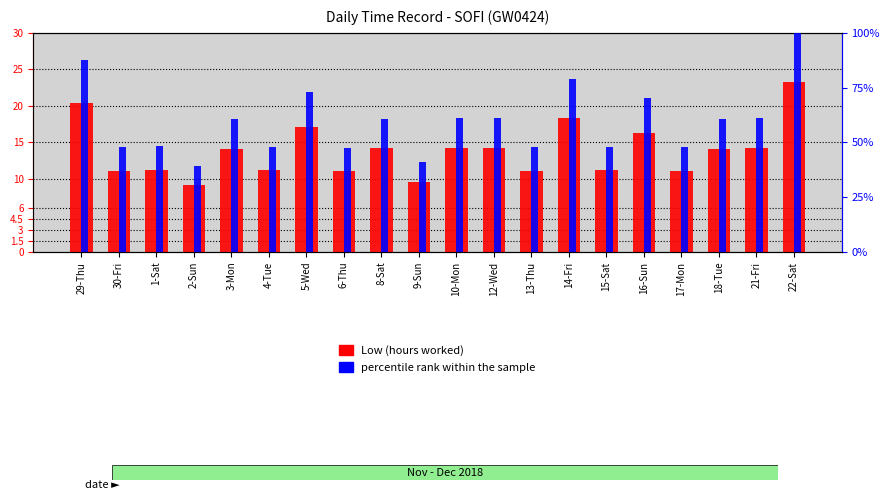

Which label corresponds to the smallest value in the chart?

2-Sun